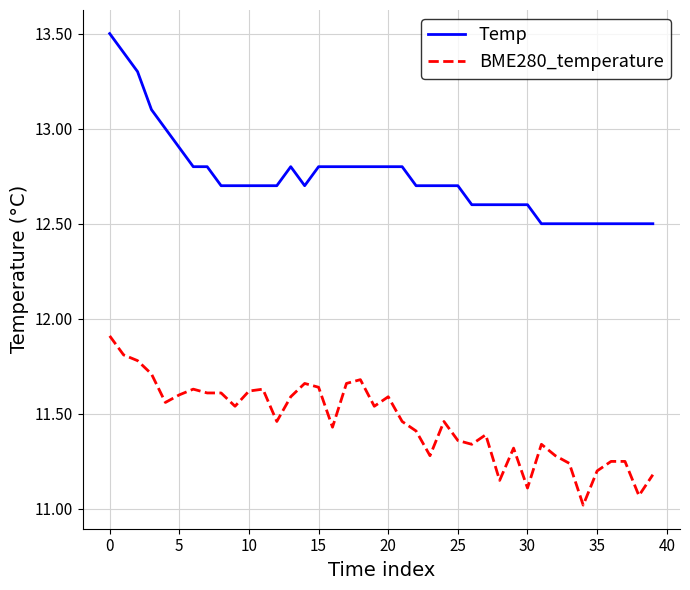

Which series has the widest spread of values?

Temp